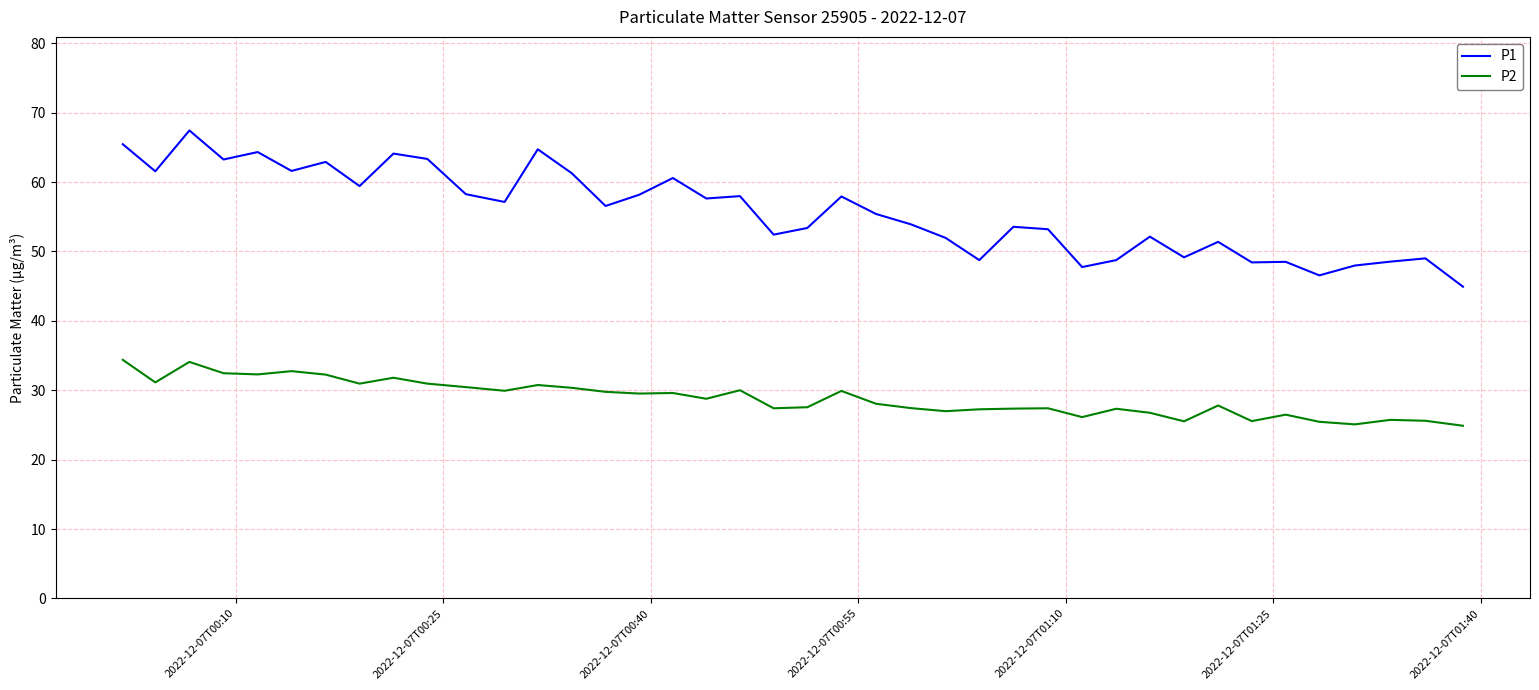

What are all the series names shown in the legend?

P1, P2